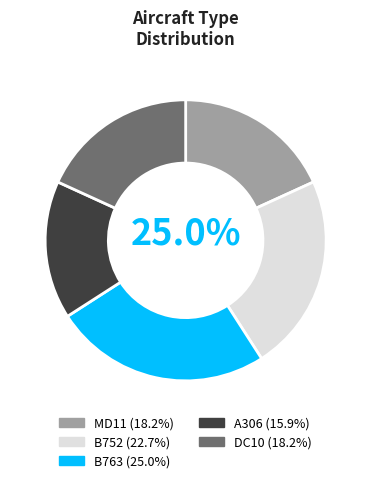

Count the number of slices in the pie.

5